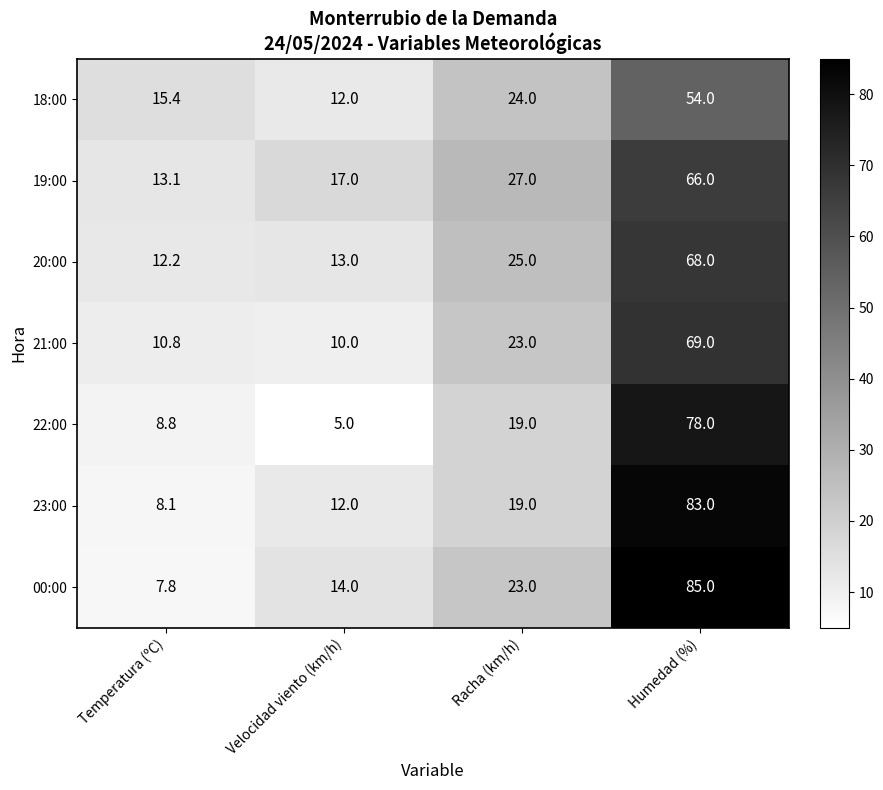

Which series changed the most between Racha (km/h) and Humedad (%)?

23:00